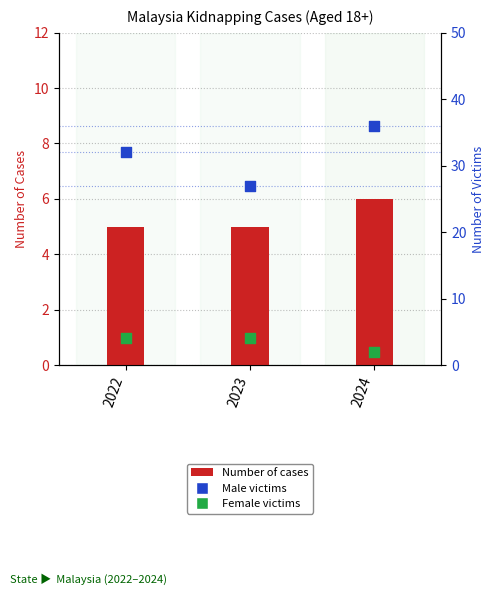

What are all the series names shown in the legend?

Number of cases, Male victims, Female victims